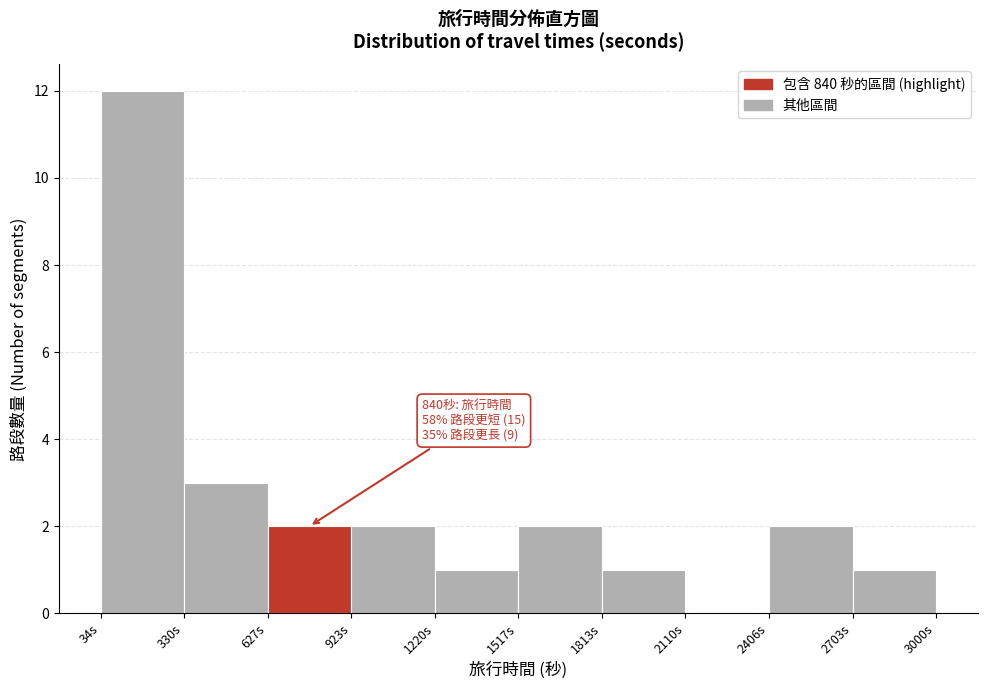

Which range on the x-axis has the tallest bar?

50 to 350